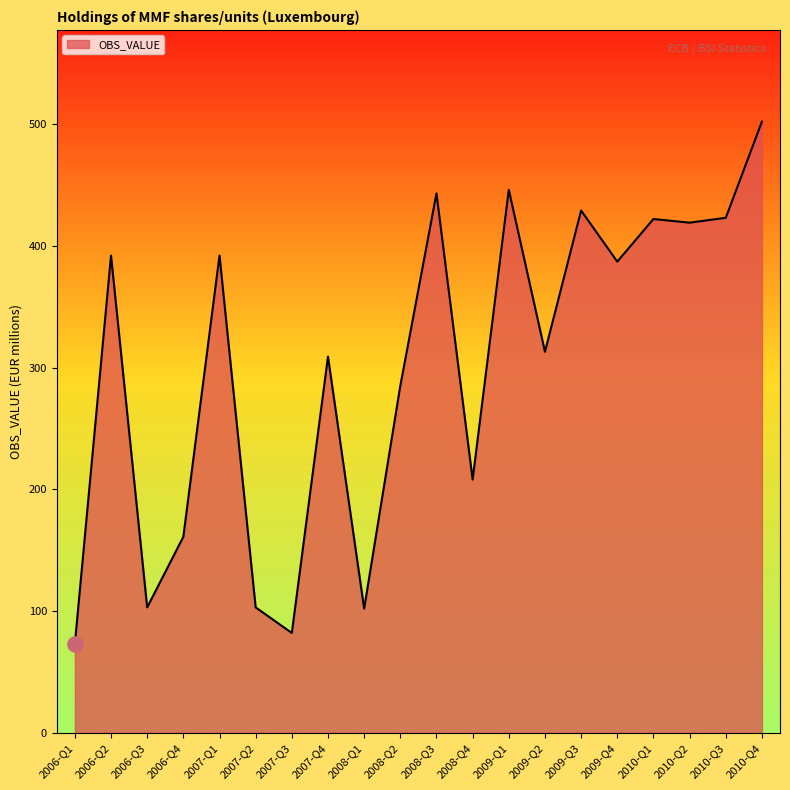

Which has a higher value, 2006-Q3 or 2009-Q1?

2009-Q1